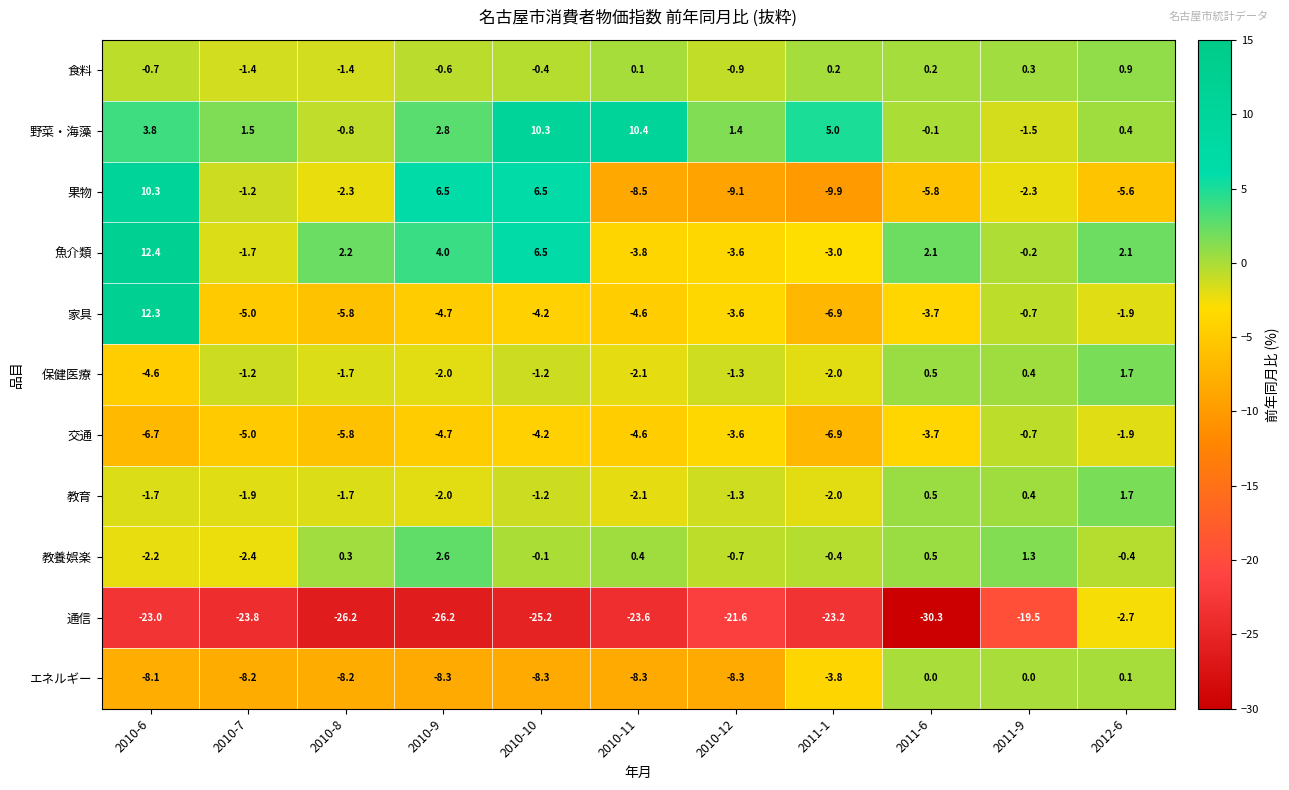

What is the greatest value displayed?

12.4